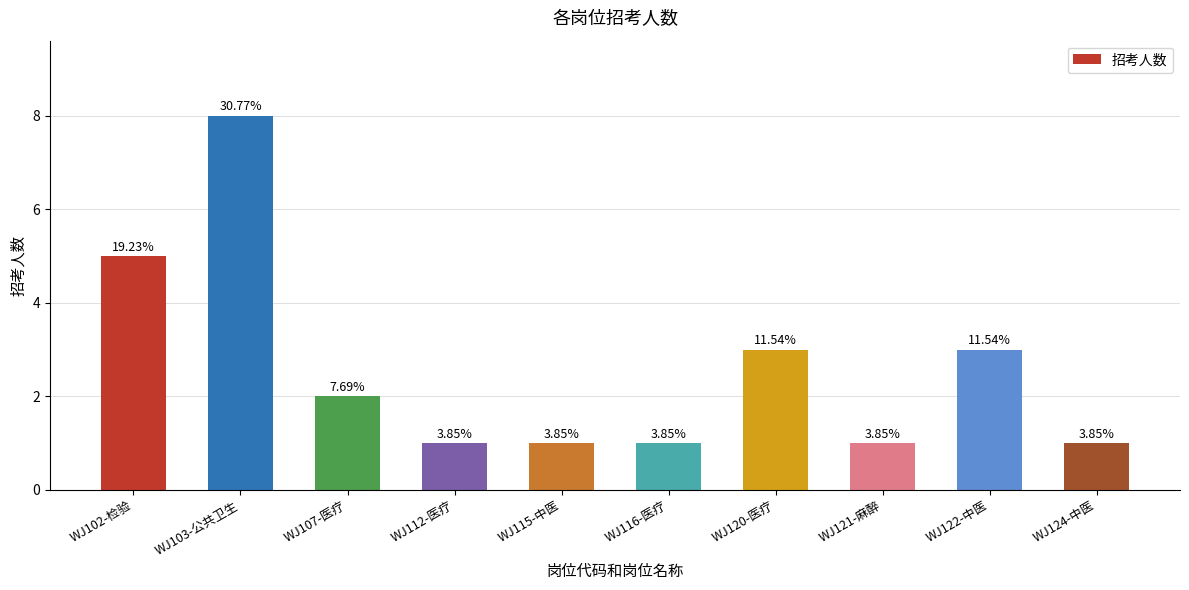

What is the label of the 4th bar from the left?

WJ112-医疗